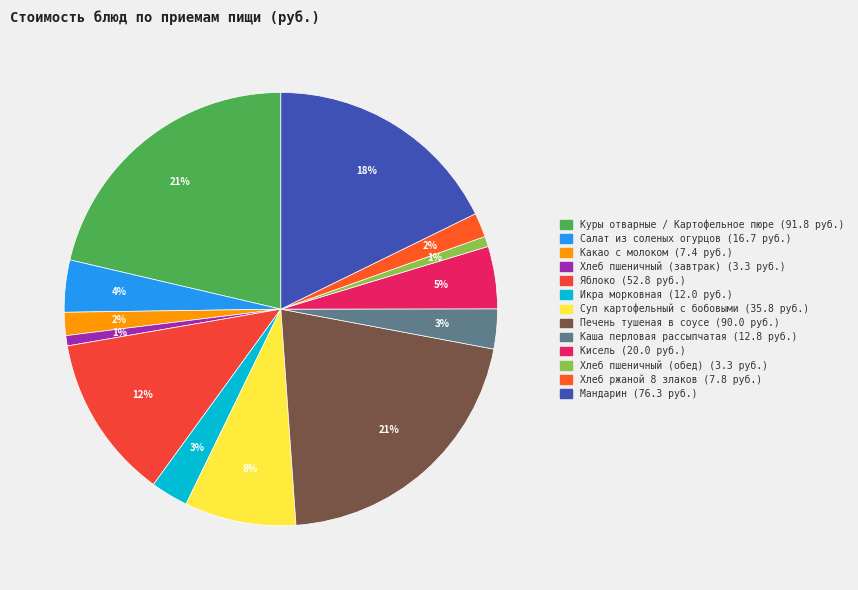

To the nearest percent, what is the average slice percentage?

8%